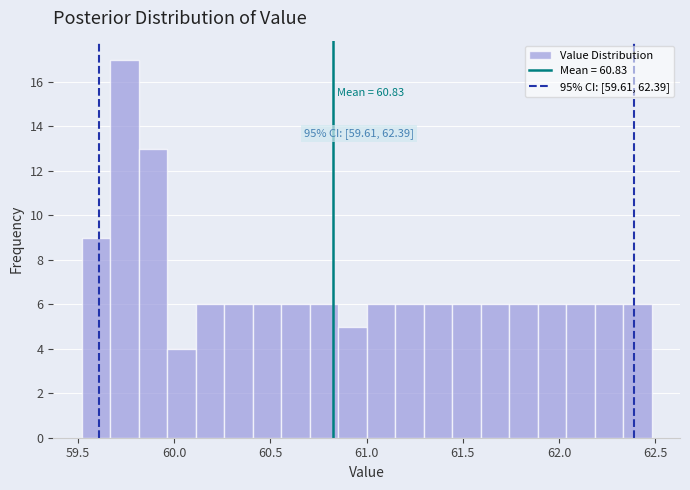

Read against the x-axis, roughly where is the centre of the tallest bar?

59.75